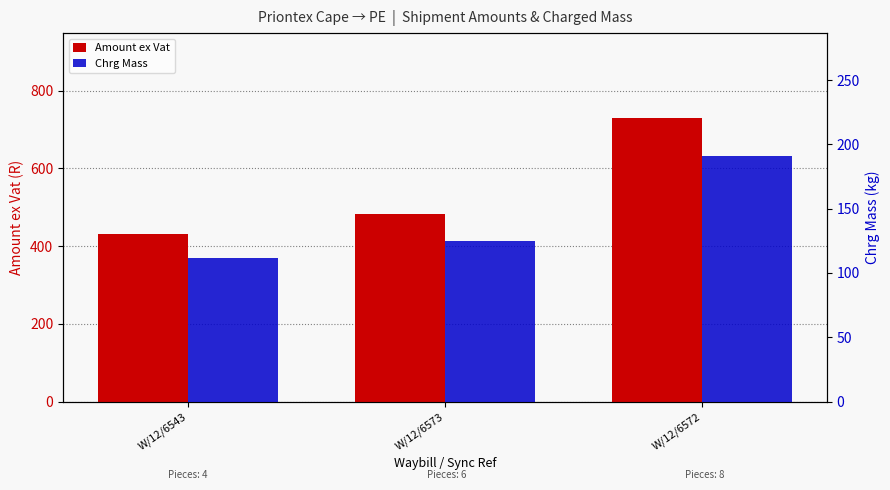

List the series in order of their peak value, highest first.

Amount ex Vat, Chrg Mass